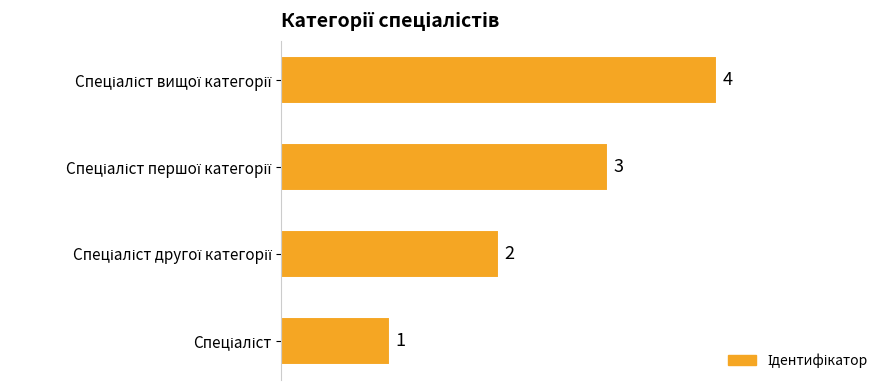

What is the greatest value displayed?

4